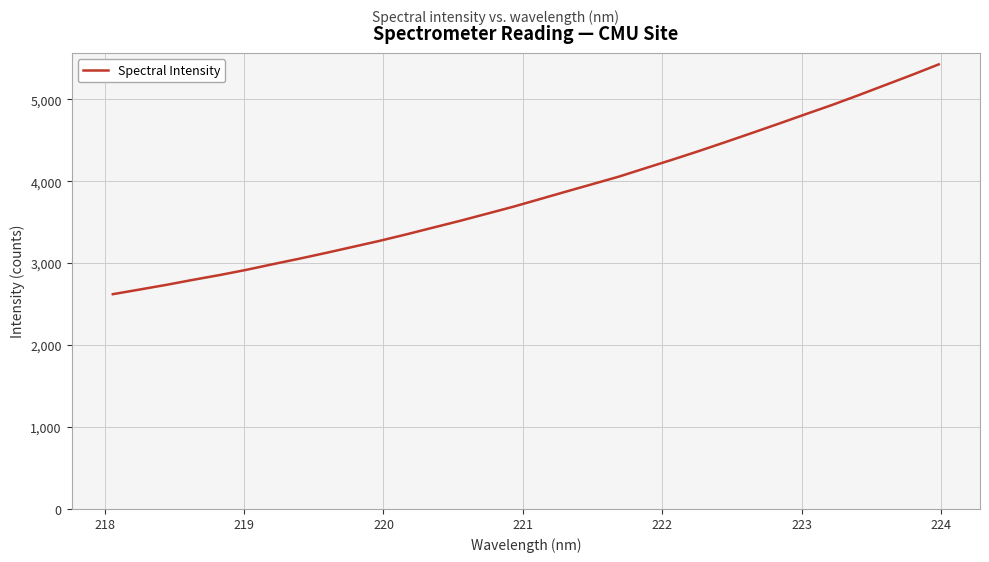

What is the maximum value shown in the chart?

5428.8